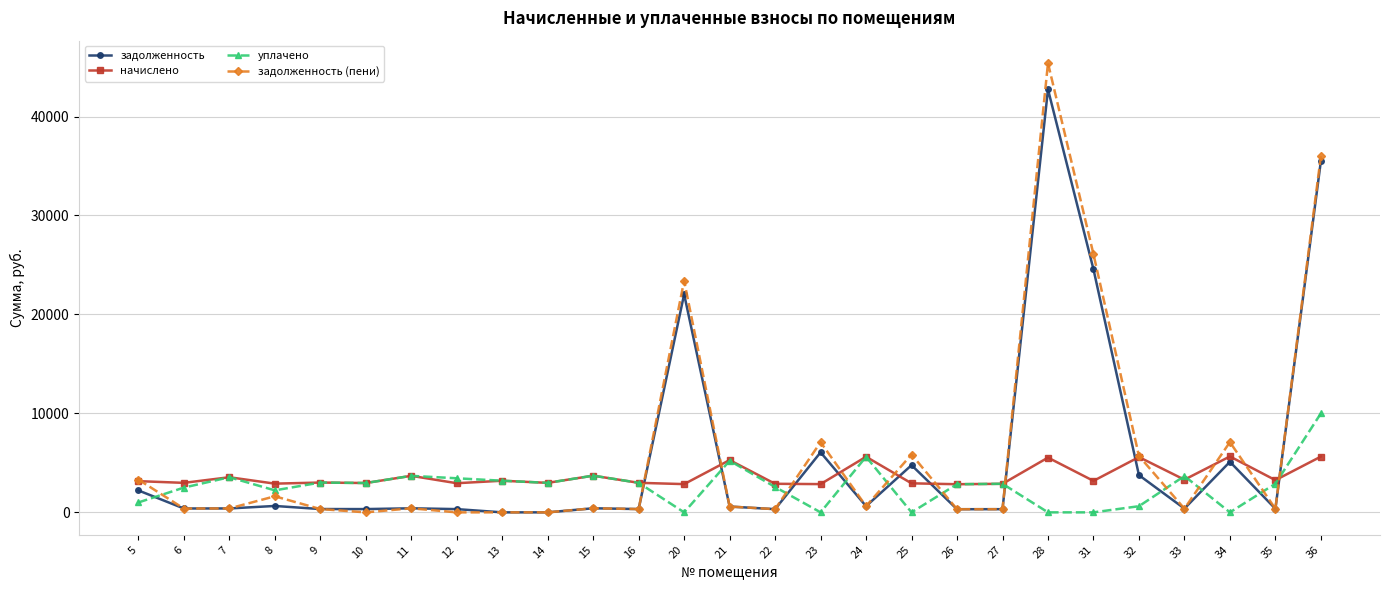

True or false: задолженность has a value of 35502.4 at 36.

True